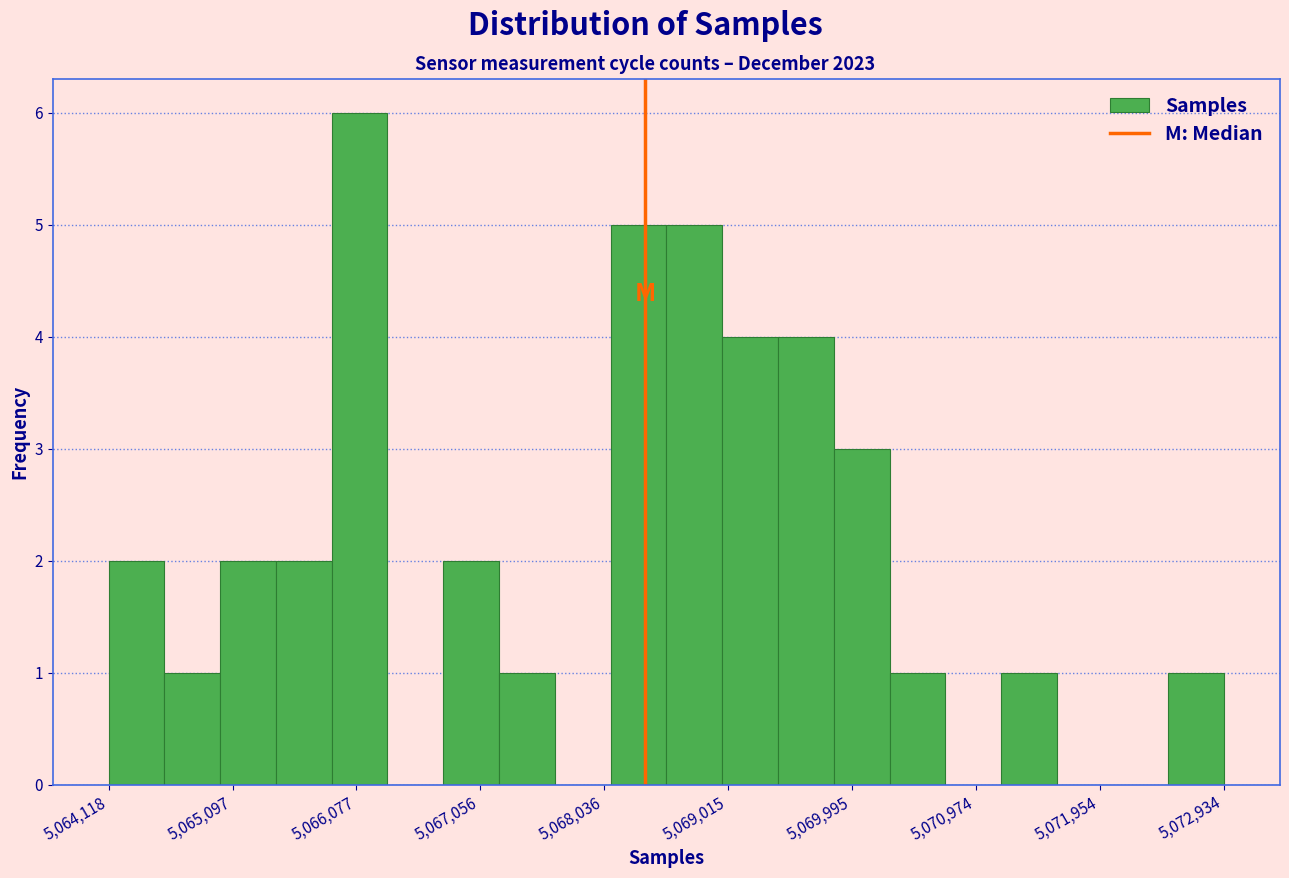

What is the height of the bar covering 5065400 to 5065900 on the x-axis? Neither the bar edges nor the heights are printed on the chart, so give them approximately, as read against the axes.

2